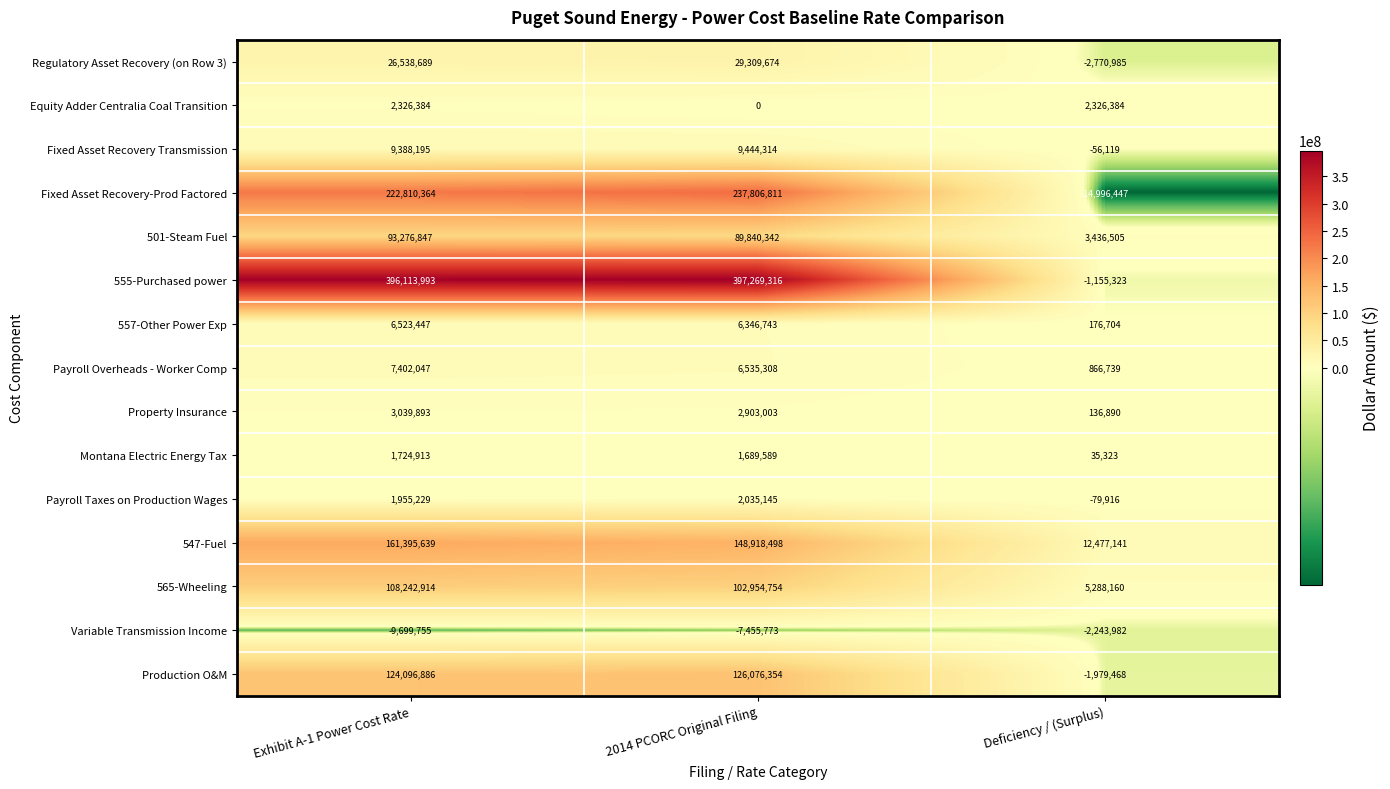

What is the highest value of the 555-Purchased power series?

397269316